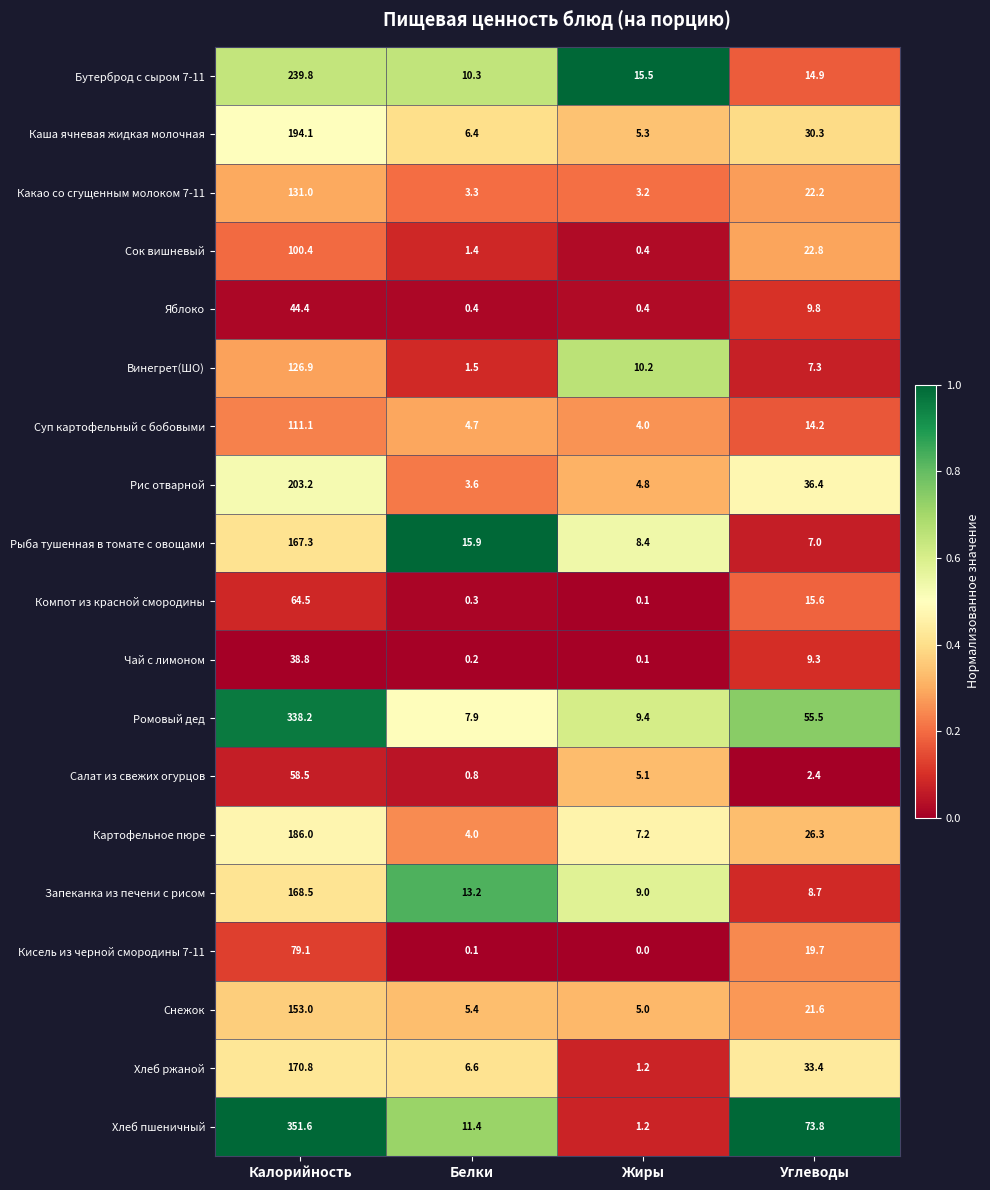

What is the difference between the maximum and minimum values in the Хлеб ржаной series?

169.6